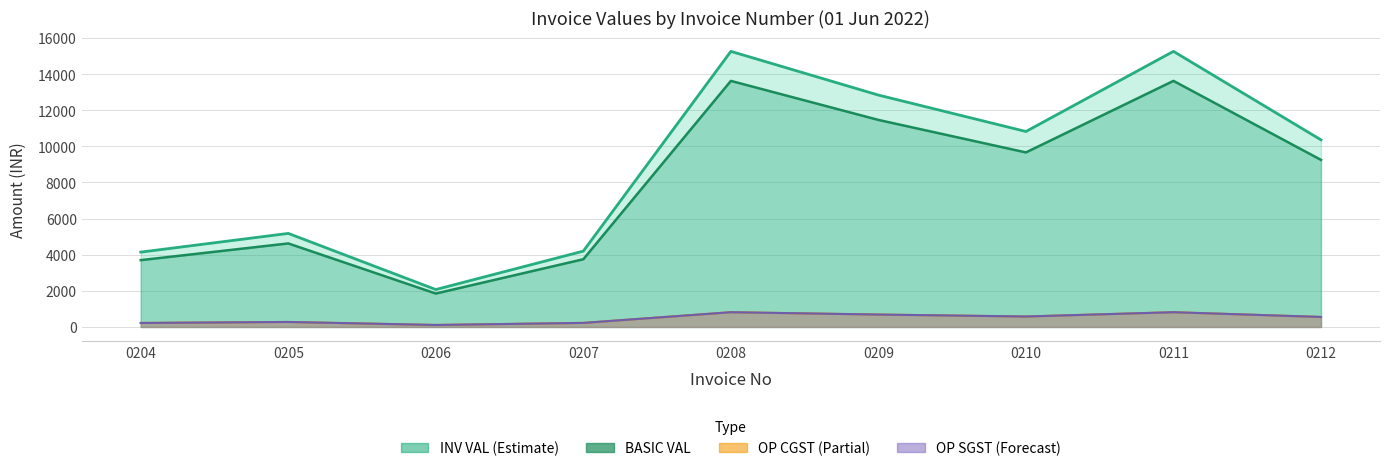

True or false: OP CGST has a value of 166.2 at 0207.

False